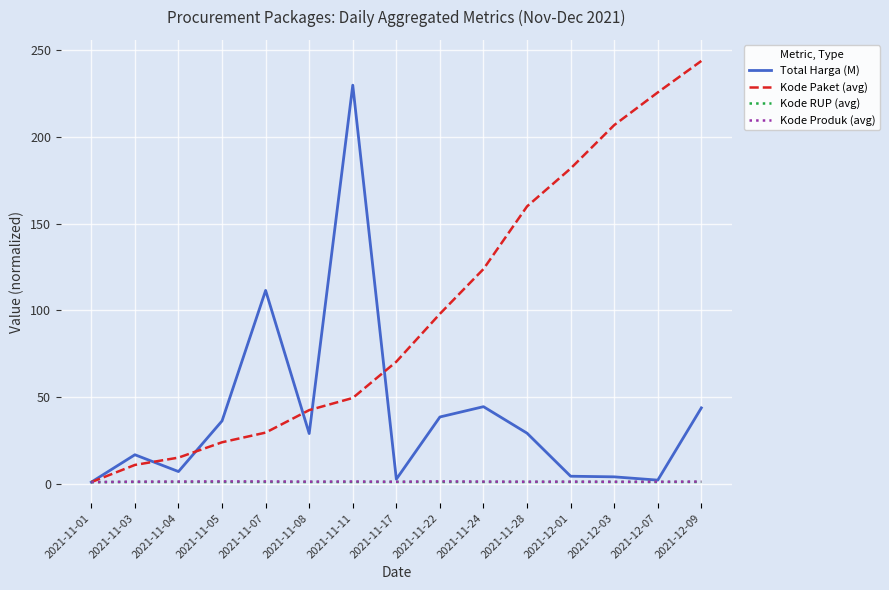

How many lines are shown in the chart?

4